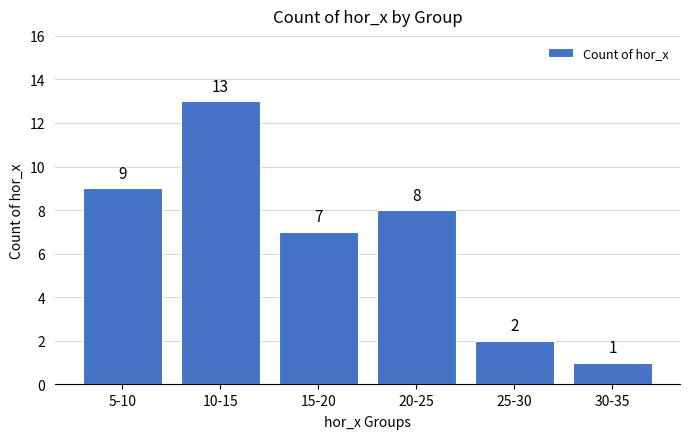

Reading left to right, what are all the values shown in this chart?

9	13	7	8	2	1